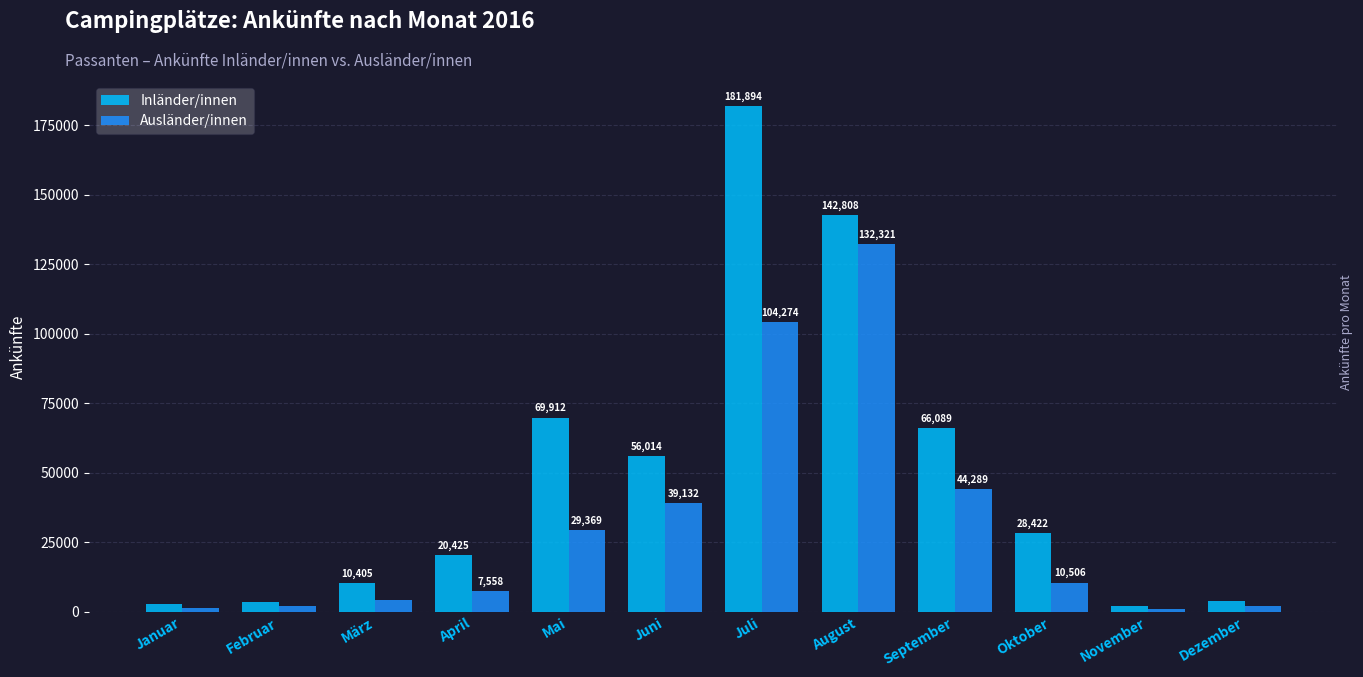

Reading right to left, list all the values displayed in this chart.

Inländer/innen: 4073	2137	28422	66089	142808	181894	56014	69912	20425	10405	3635	2891
Ausländer/innen: 2169	1021	10506	44289	132321	104274	39132	29369	7558	4198	2060	1483